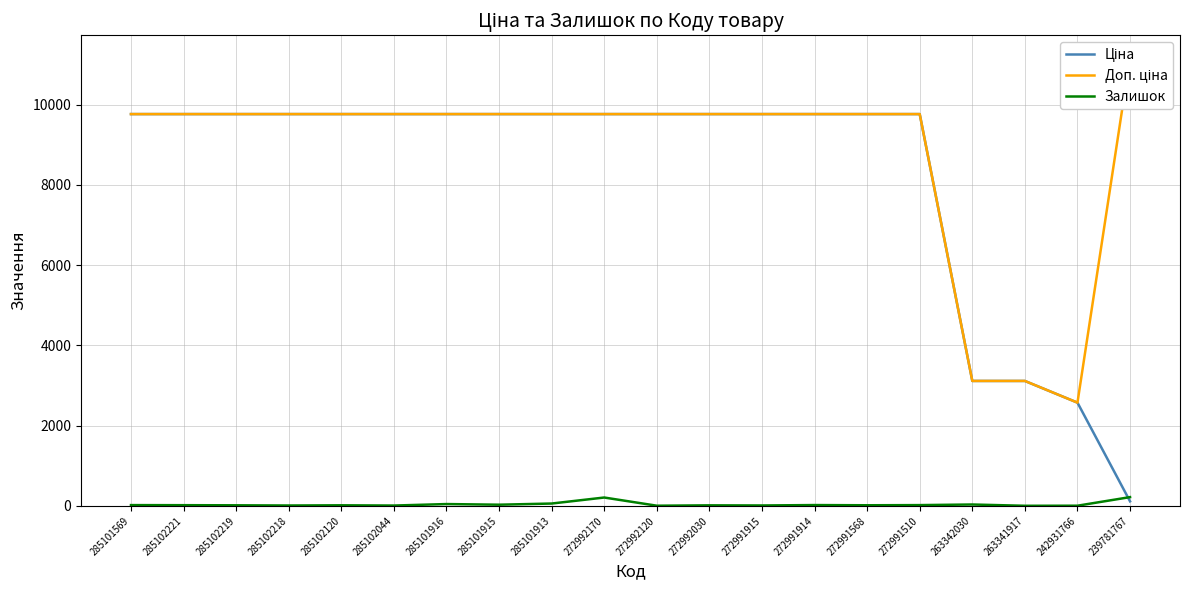

In Залишок, how many points are lower than both neighbors (excluding endpoints)?

7